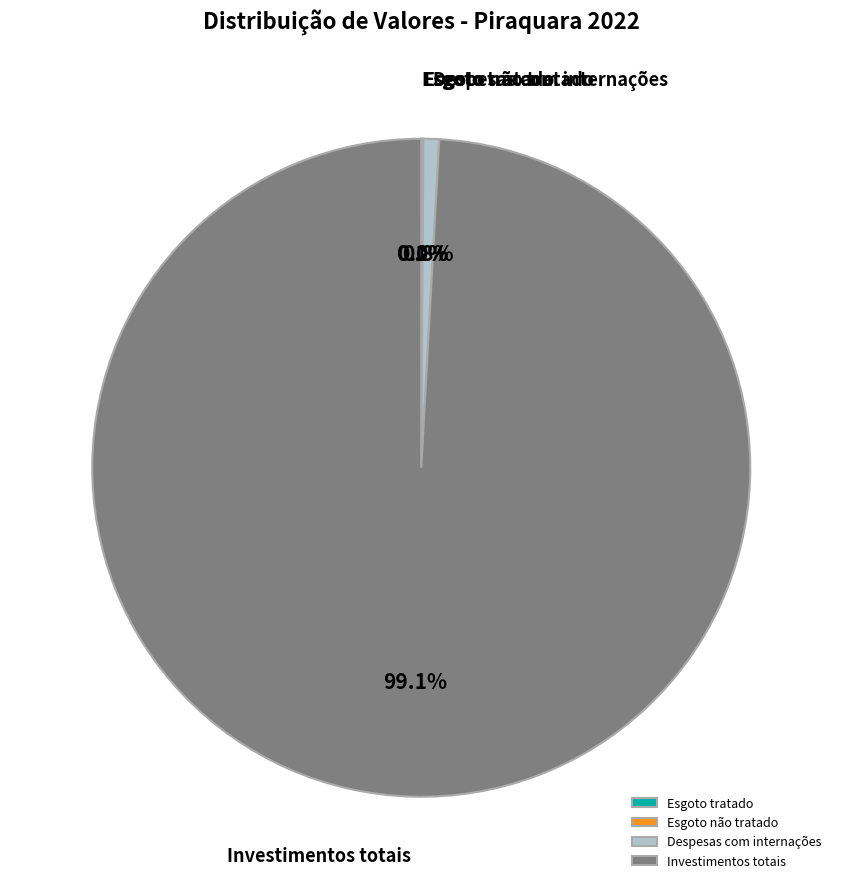

Which category accounts for the majority?

Investimentos totais